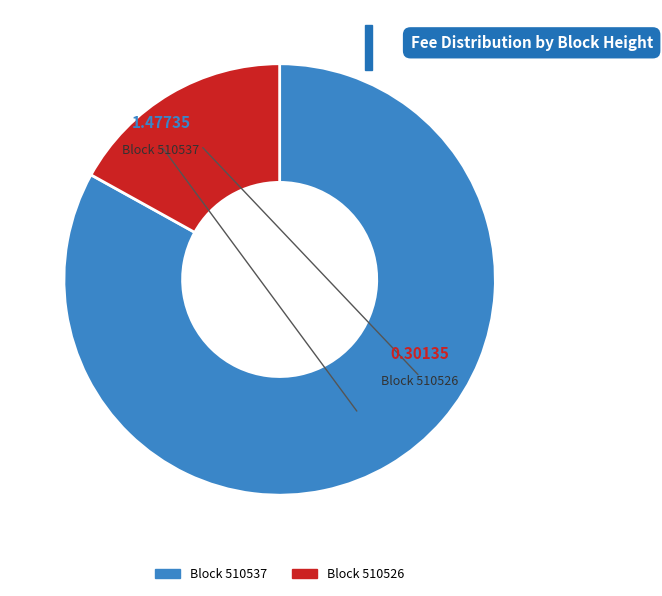

Is there any slice that represents more than half of the pie?

Yes